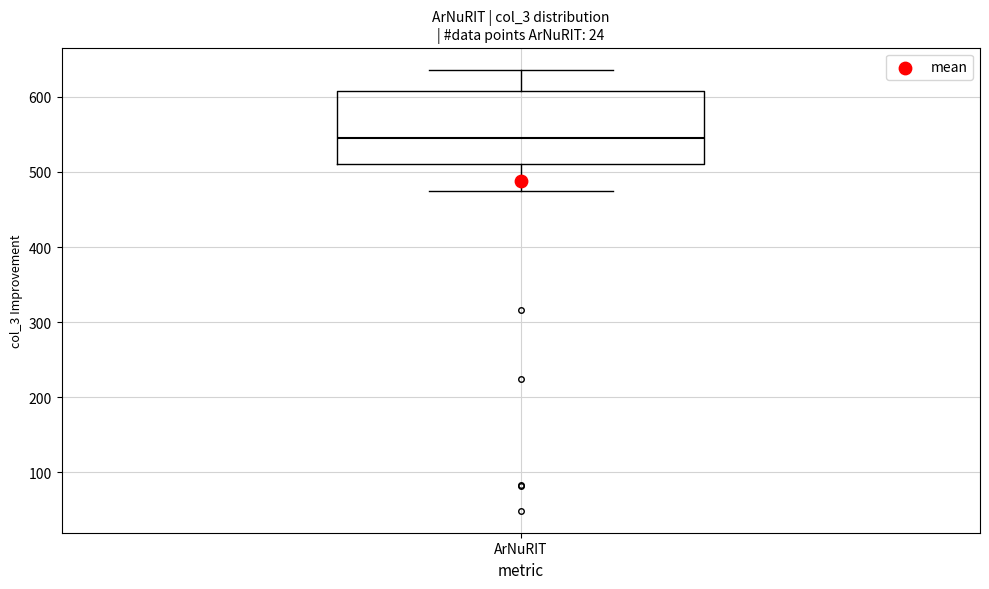

Read this box plot against the y-axis: the position of the median line, the range covered by the box, and the ends of both whiskers. The values are not printed on the chart, so give them approximately, as read against the axis.

median 550, box 510 to 610, whiskers 470 to 640